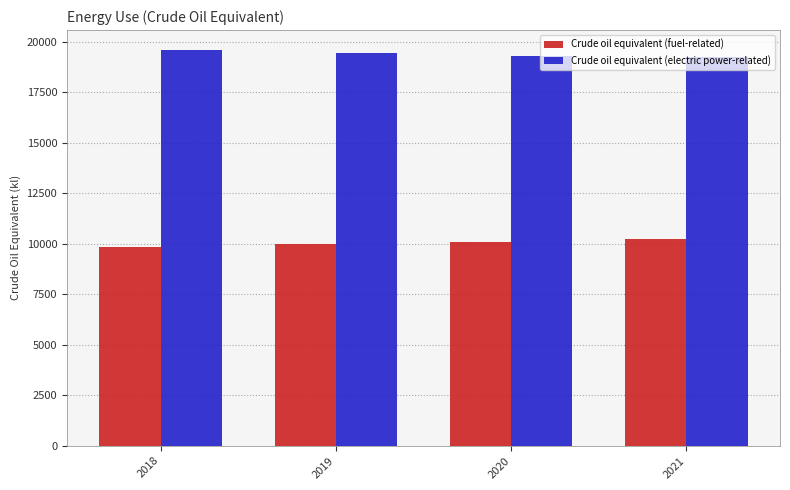

List the series in order of their peak value, lowest first.

Crude oil equivalent (fuel-related), Crude oil equivalent (electric power-related)